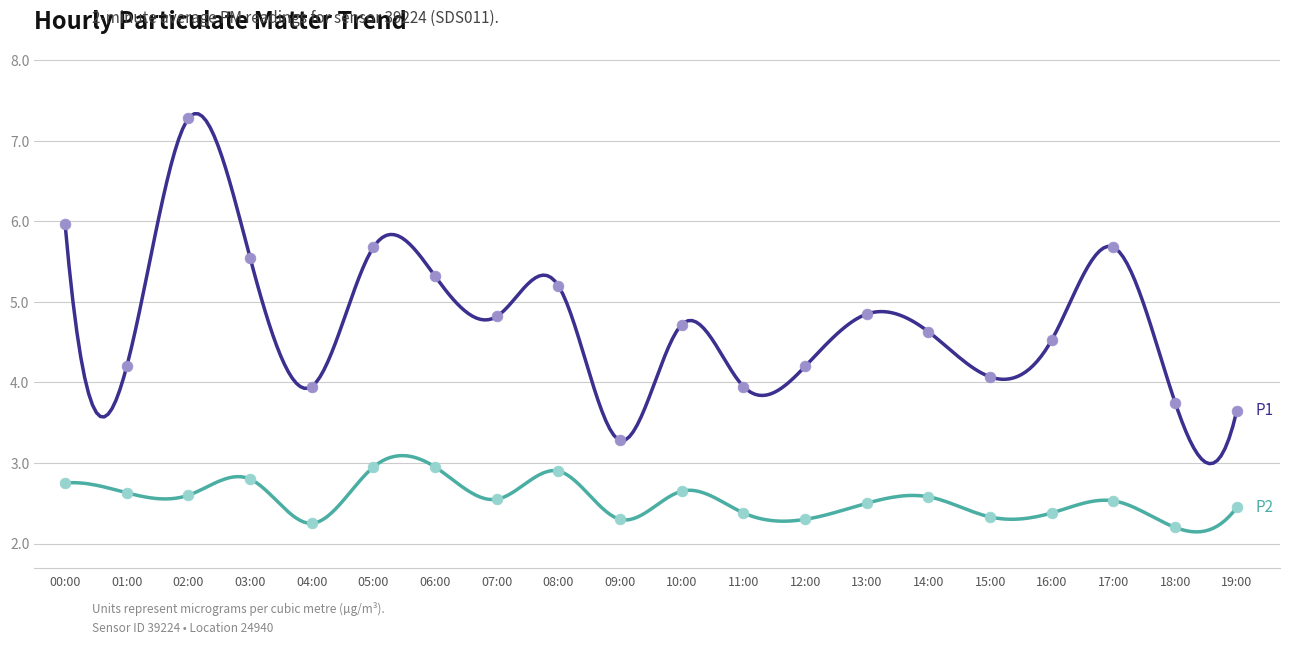

Which series contains the lowest Y value?

P2